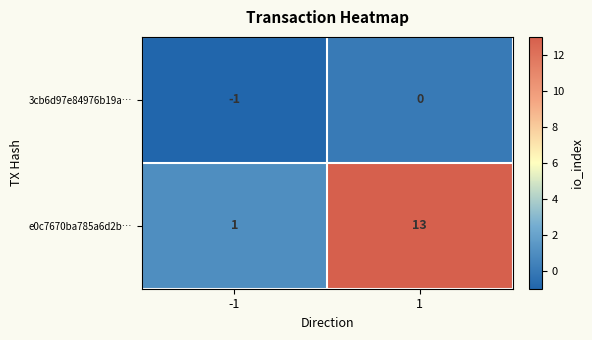

Which label corresponds to the largest value in the chart?

1